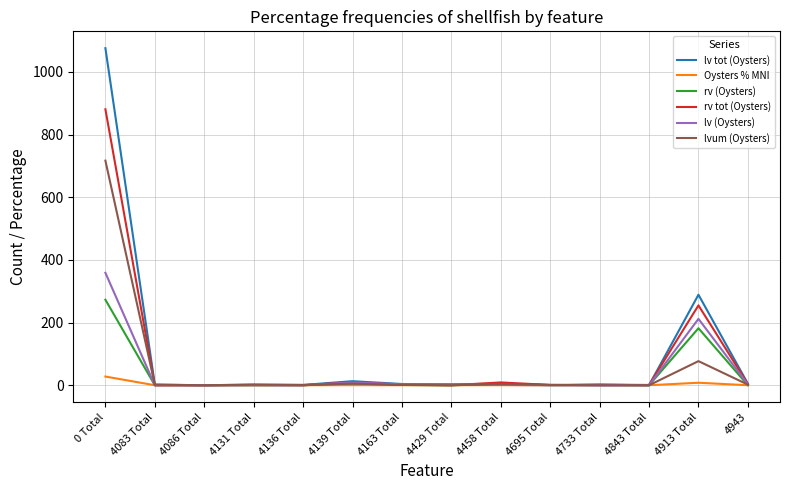

At which label is rv (Oysters) closest to 136?

4913 Total